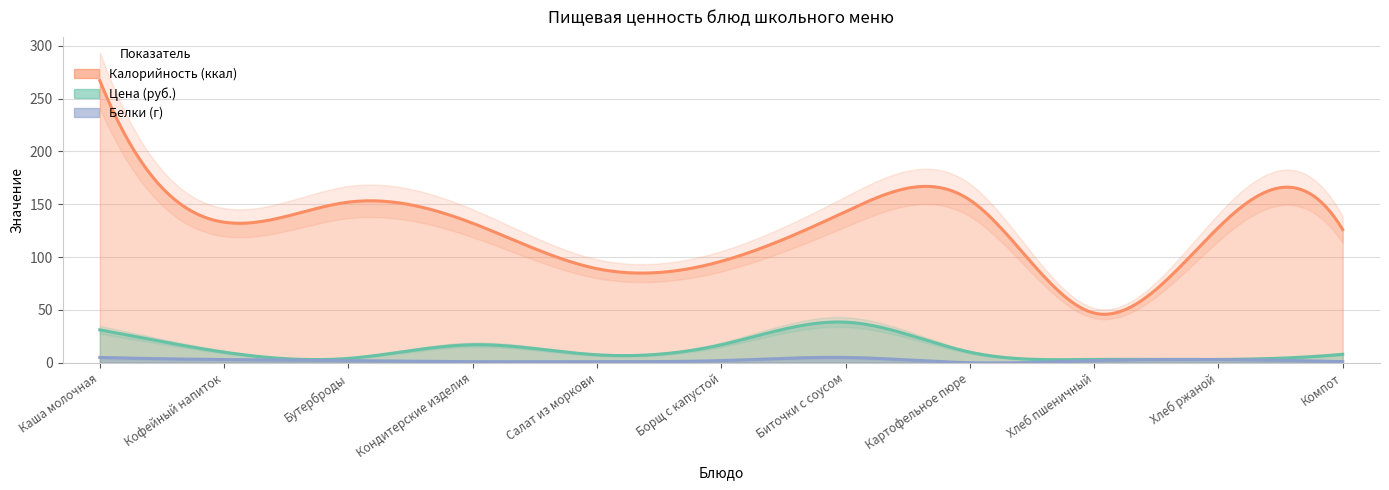

Reading left to right, extract all data points from this chart.

Цена: 31.1	10.0	4.1	17.0	7.5	17.0	38.4	10.0	3.1	3.1	8.0
Калорийность: 267.0	133.0	152.0	132.0	89.0	96.0	143.0	154.0	47.0	128.0	126.0
Белки: 5.0	3.0	2.0	1.0	1.0	2.0	5.0	0.0	2.0	3.0	1.0